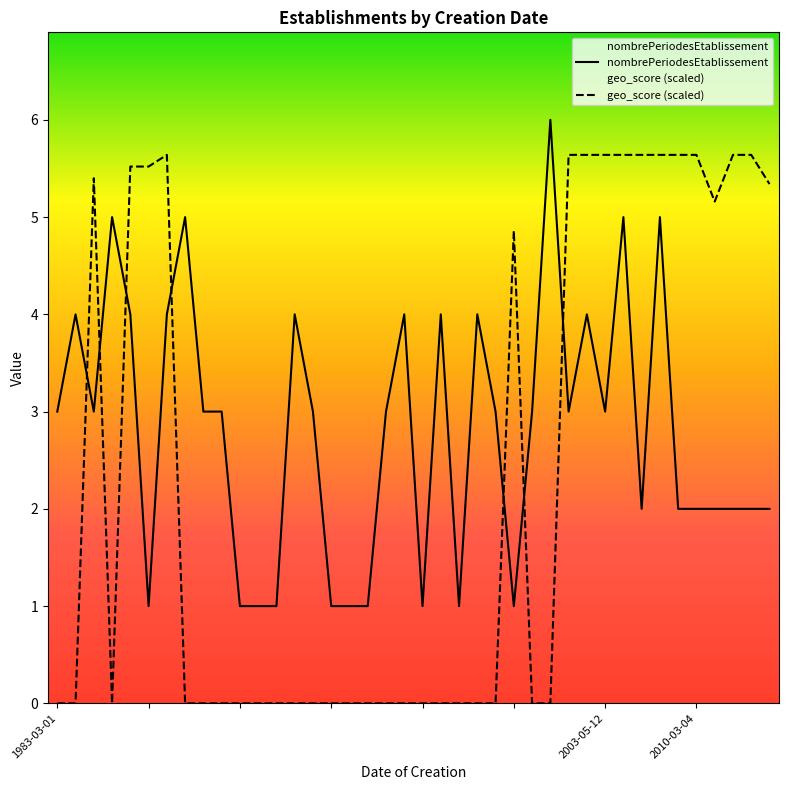

How many interior local peaks does the nombrePeriodesEtablissement series have?

11